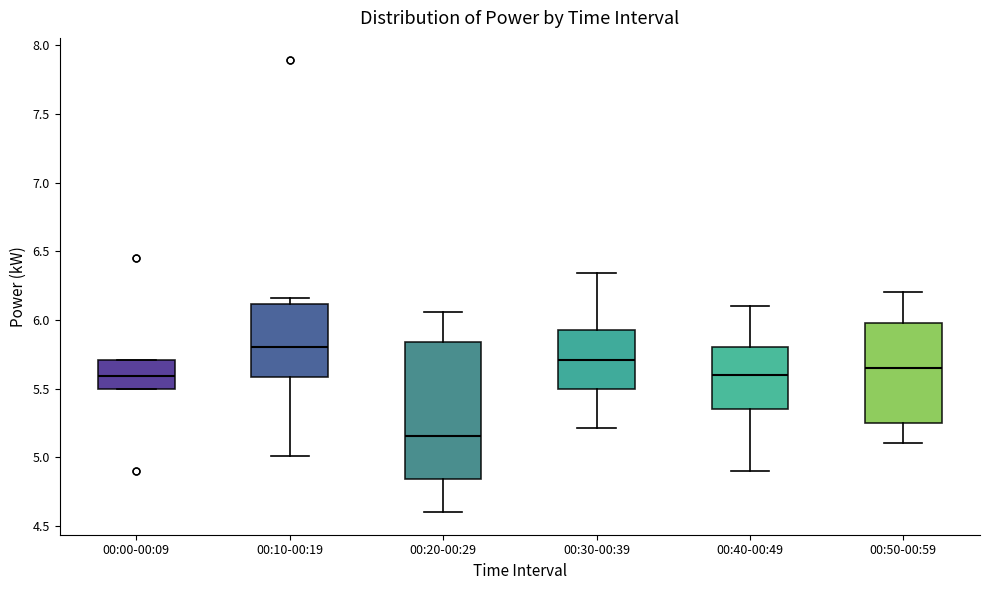

Reading left to right, read every box against the y-axis: the position of its median line, the range the box covers, and the ends of its whiskers. The values are not printed on the chart, so give them approximately, as read against the axis.

00:00-00:09: median 5.60, box 5.50 to 5.70, whiskers 5.50 to 5.70
00:10-00:19: median 5.80, box 5.60 to 6.10, whiskers 5.00 to 6.15
00:20-00:29: median 5.15, box 4.85 to 5.85, whiskers 4.60 to 6.05
00:30-00:39: median 5.70, box 5.50 to 5.95, whiskers 5.20 to 6.35
00:40-00:49: median 5.60, box 5.35 to 5.80, whiskers 4.90 to 6.10
00:50-00:59: median 5.65, box 5.25 to 6.00, whiskers 5.10 to 6.20